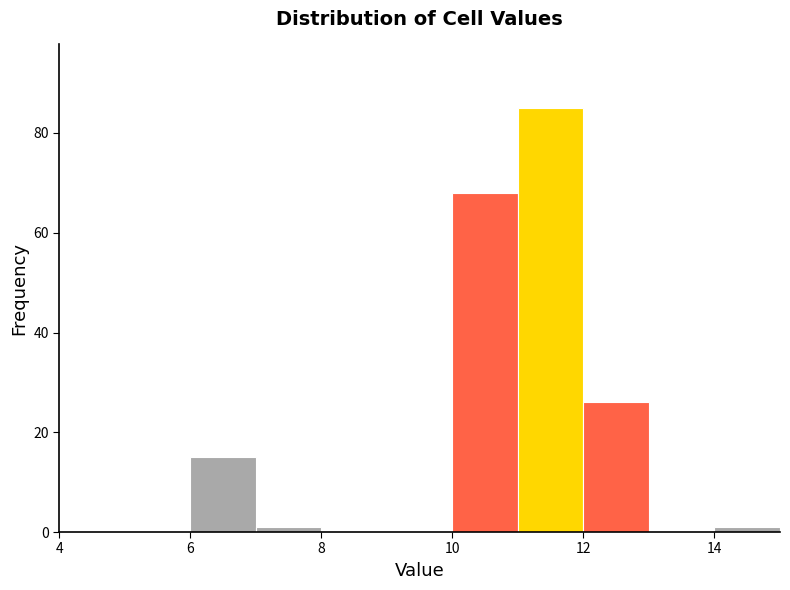

Which range on the x-axis has the tallest bar?

11 to 12